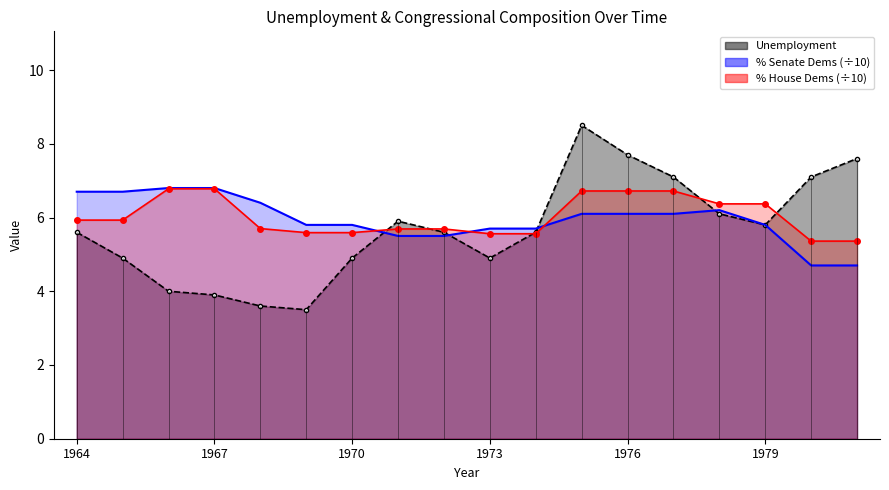

At which label is % Senate Dems closest to 5?

1980